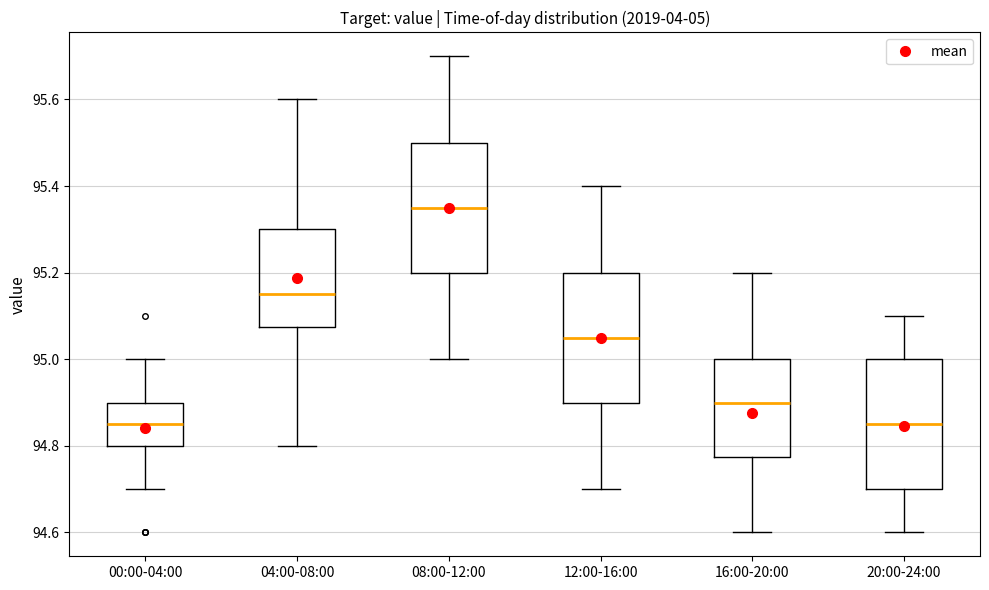

Reading left to right, read every box against the y-axis: the position of its median line, the range the box covers, and the ends of its whiskers. The values are not printed on the chart, so give them approximately, as read against the axis.

00:00-04:00: median 94.86, box 94.80 to 94.90, whiskers 94.70 to 95.00
04:00-08:00: median 95.16, box 95.08 to 95.30, whiskers 94.80 to 95.60
08:00-12:00: median 95.36, box 95.20 to 95.50, whiskers 95.00 to 95.70
12:00-16:00: median 95.06, box 94.90 to 95.20, whiskers 94.70 to 95.40
16:00-20:00: median 94.90, box 94.78 to 95.00, whiskers 94.60 to 95.20
20:00-24:00: median 94.86, box 94.70 to 95.00, whiskers 94.60 to 95.10